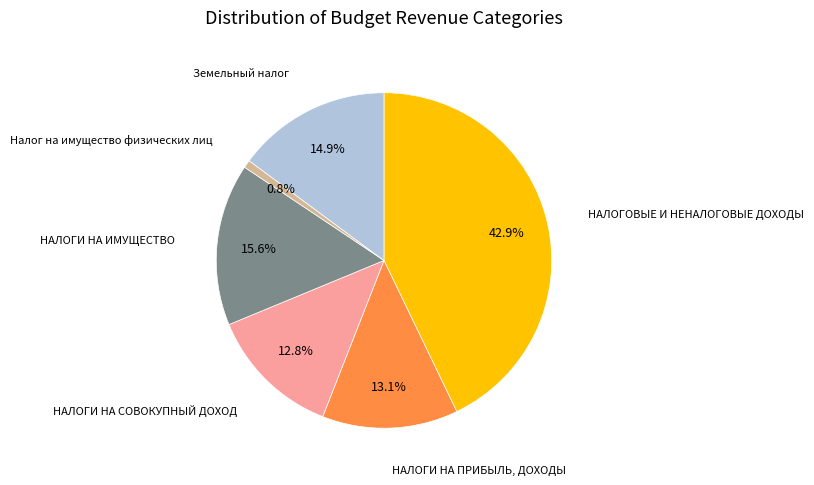

Does any single category account for the majority?

No